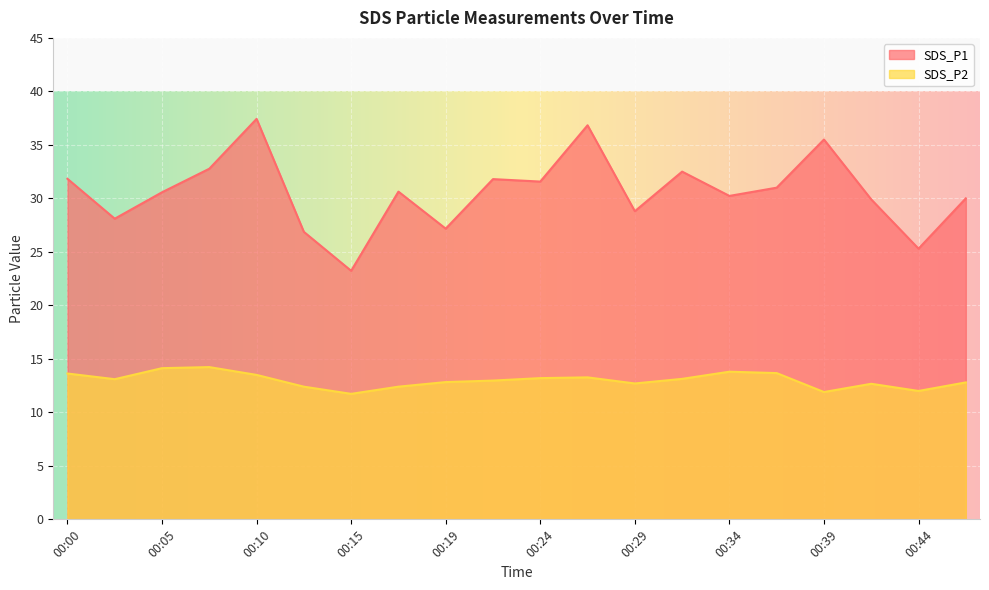

Which series has the widest spread of values?

SDS_P1